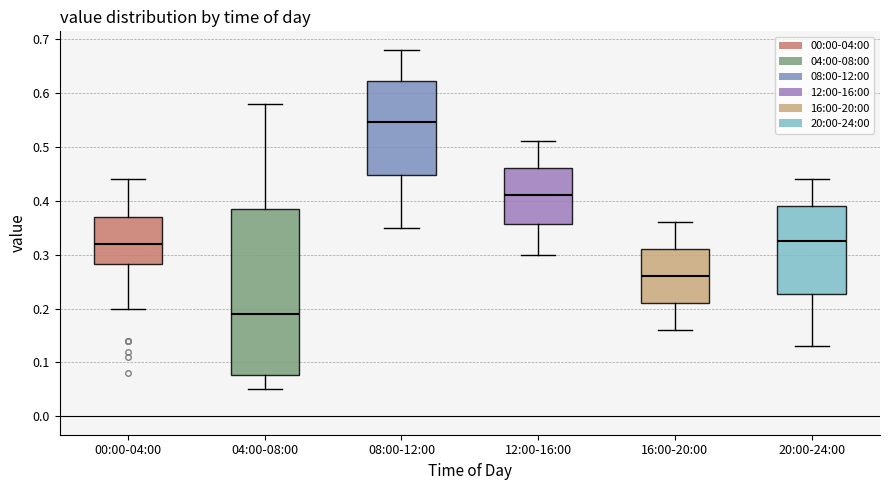

Where is the lower edge of the box for 20:00-24:00 on the y-axis? The values are not printed on the chart, so give them approximately, as read against the axis.

0.23